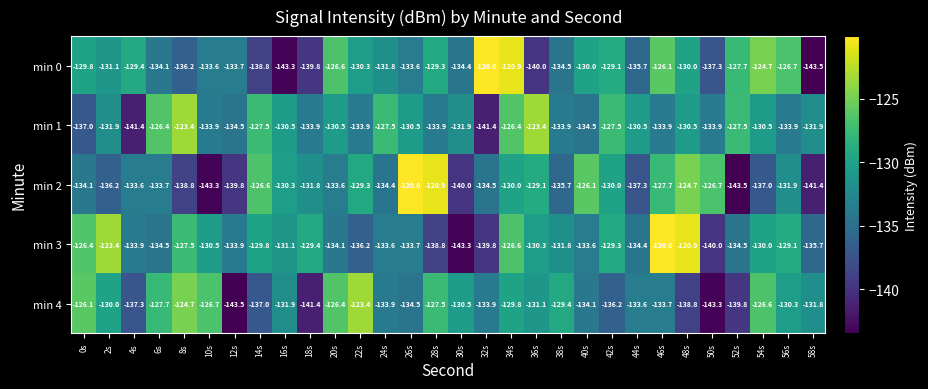

How many data points does each series have?

30